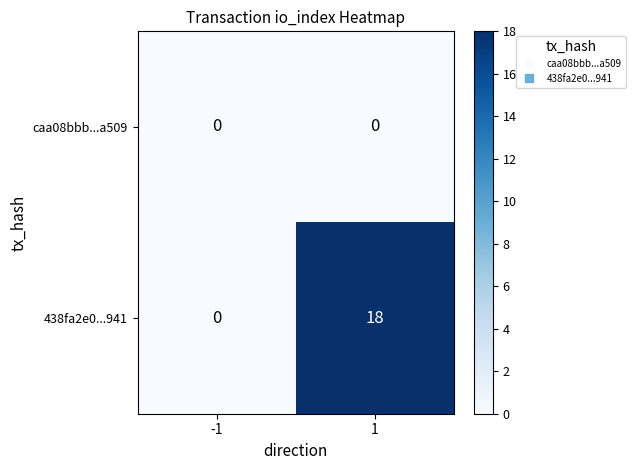

Rank the series by their average value, from highest to lowest.

438fa2e0...941, caa08bbb...a509